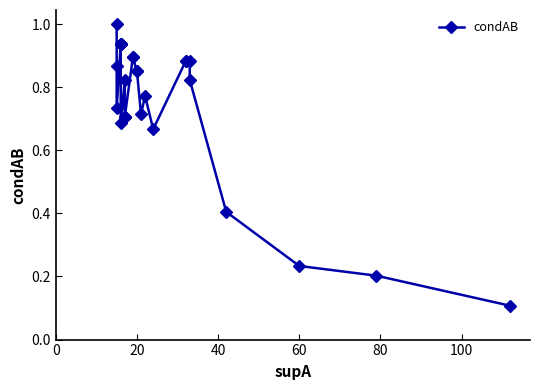

Does the chart have visible grid lines?

No